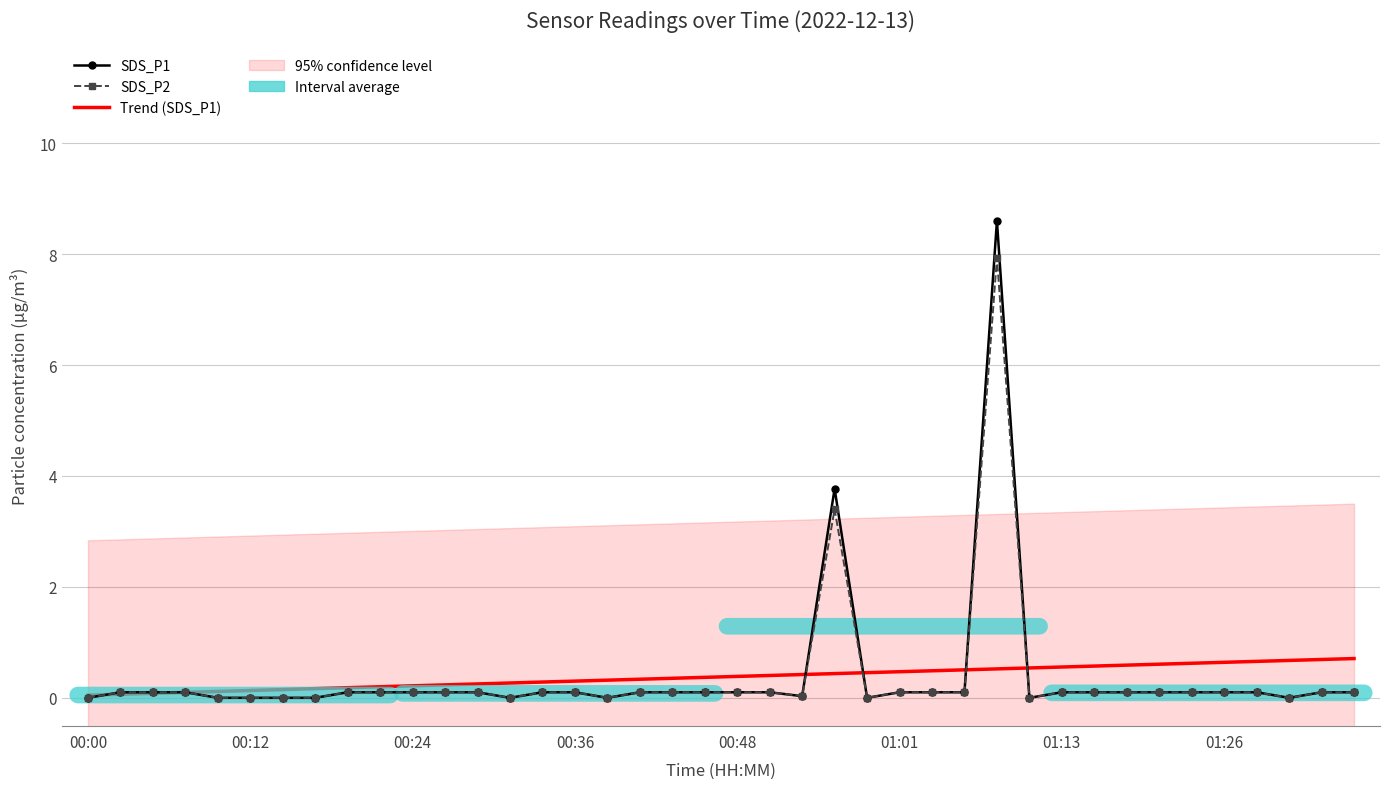

Rank the series at 23 from highest to lowest value.

SDS_P1, SDS_P2, Trend (SDS_P1)